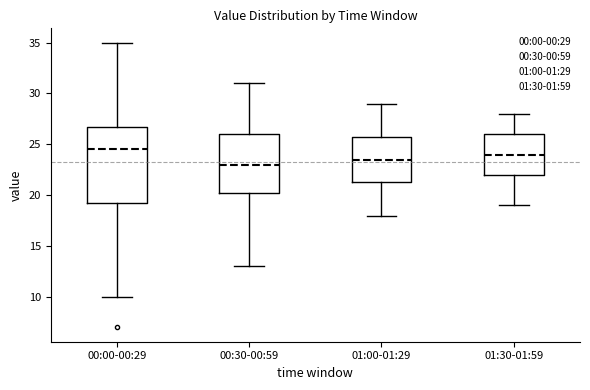

Reading left to right, read every box against the y-axis: the position of its median line, the range the box covers, and the ends of its whiskers. The values are not printed on the chart, so give them approximately, as read against the axis.

00:00-00:29: median 24.5, box 19.5 to 27.0, whiskers 10.0 to 35.0
00:30-00:59: median 23.0, box 20.5 to 26.0, whiskers 13.0 to 31.0
01:00-01:29: median 23.5, box 21.5 to 26.0, whiskers 18.0 to 29.0
01:30-01:59: median 24.0, box 22.0 to 26.0, whiskers 19.0 to 28.0